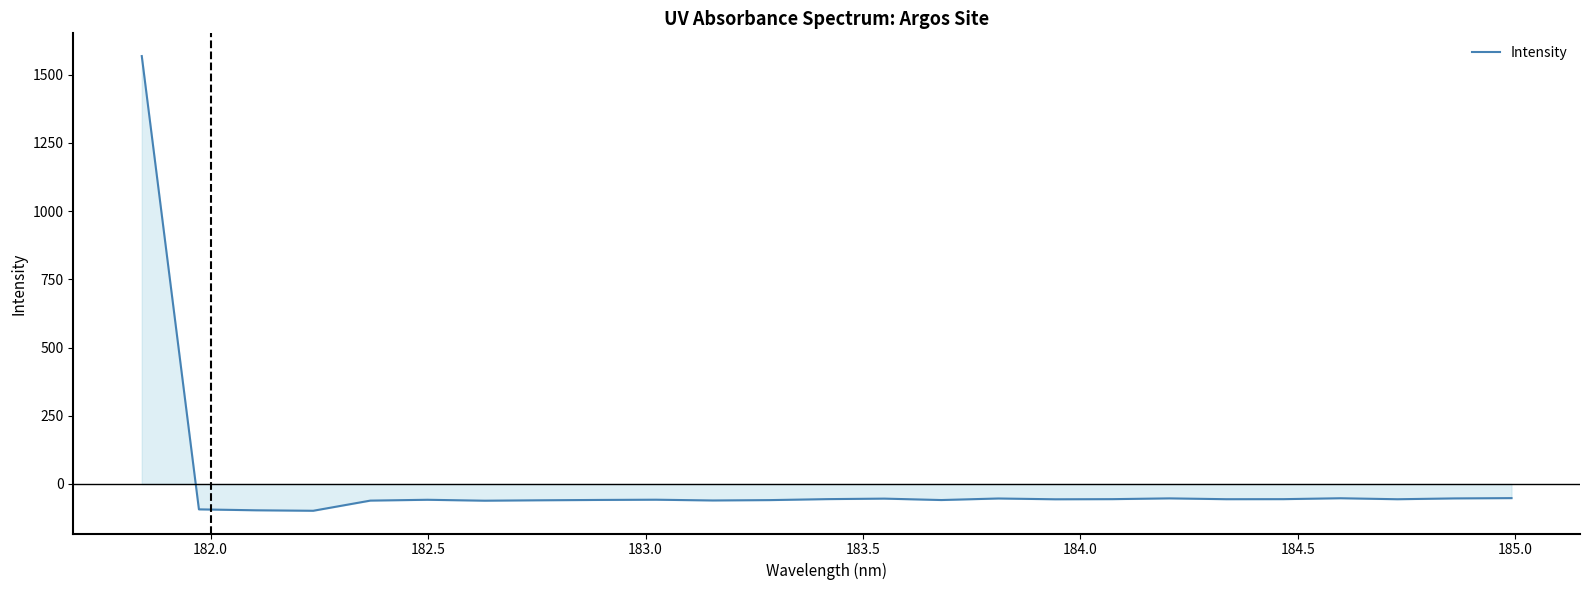

How many lines are shown in the chart?

1